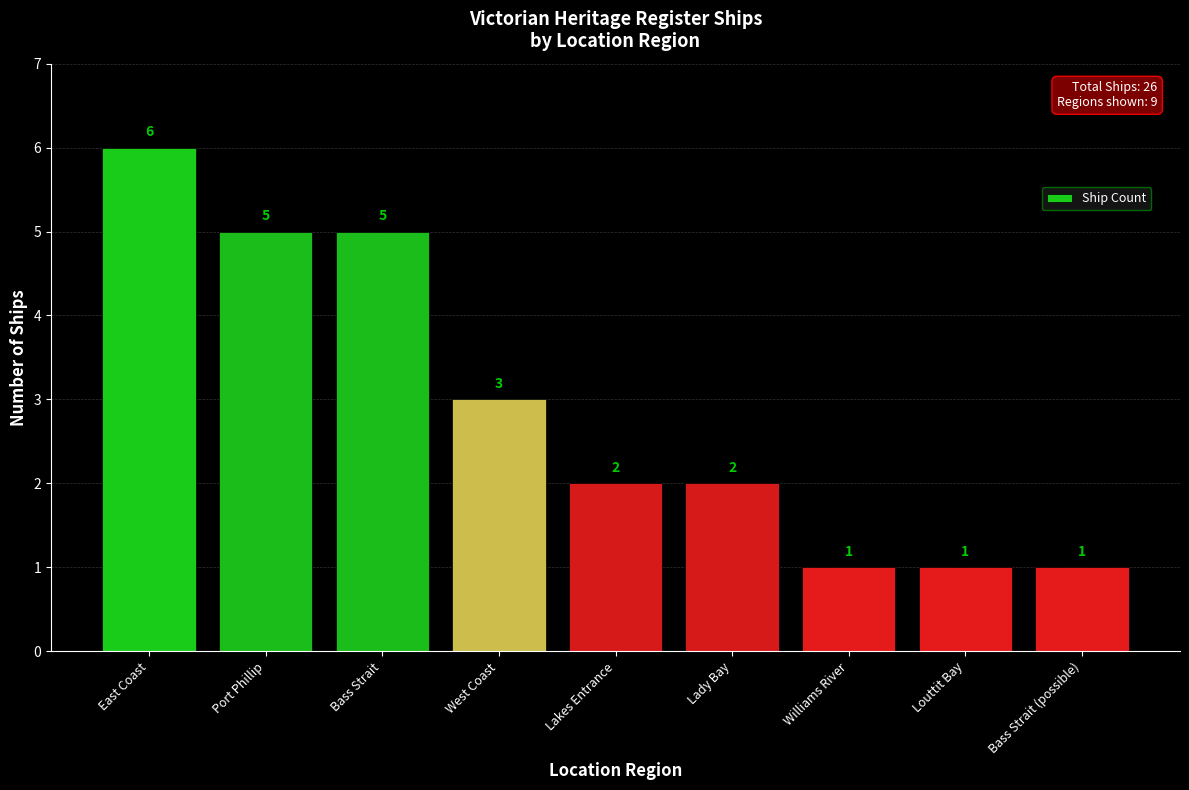

What is the greatest value displayed?

6